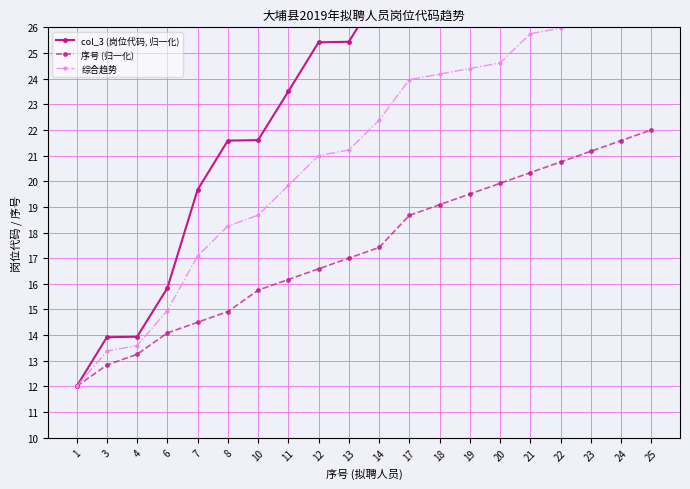

Is the value of 综合趋势 at 4 greater than the value of 序号 (归一化) at 17?

No